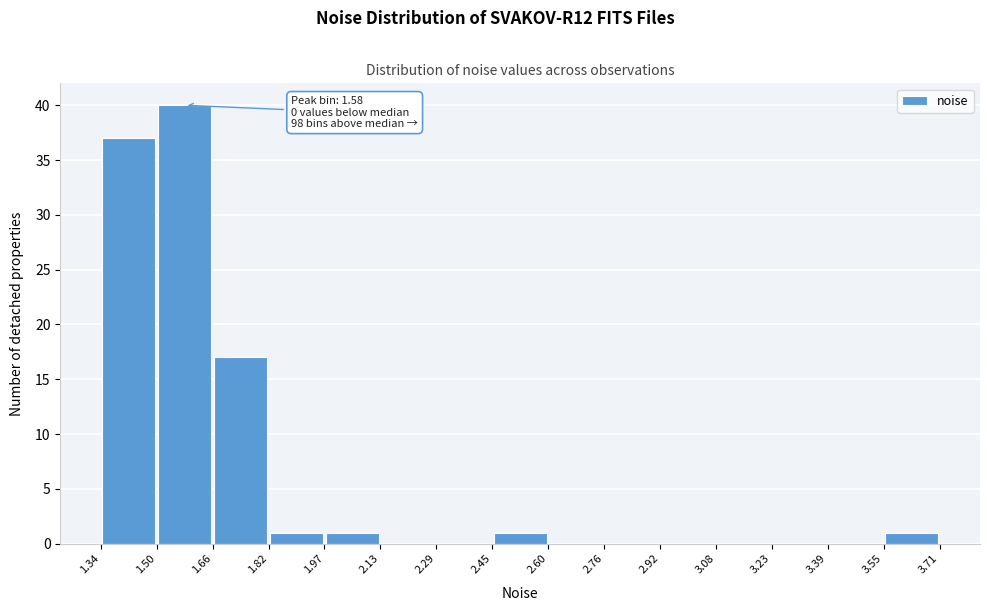

Which range on the x-axis has the tallest bar?

1.50 to 1.66